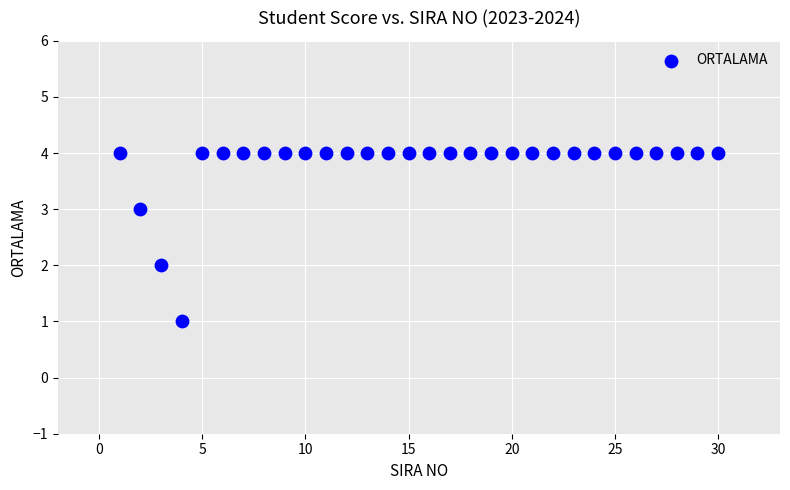

What is the range of Y values (max minus min)?

3